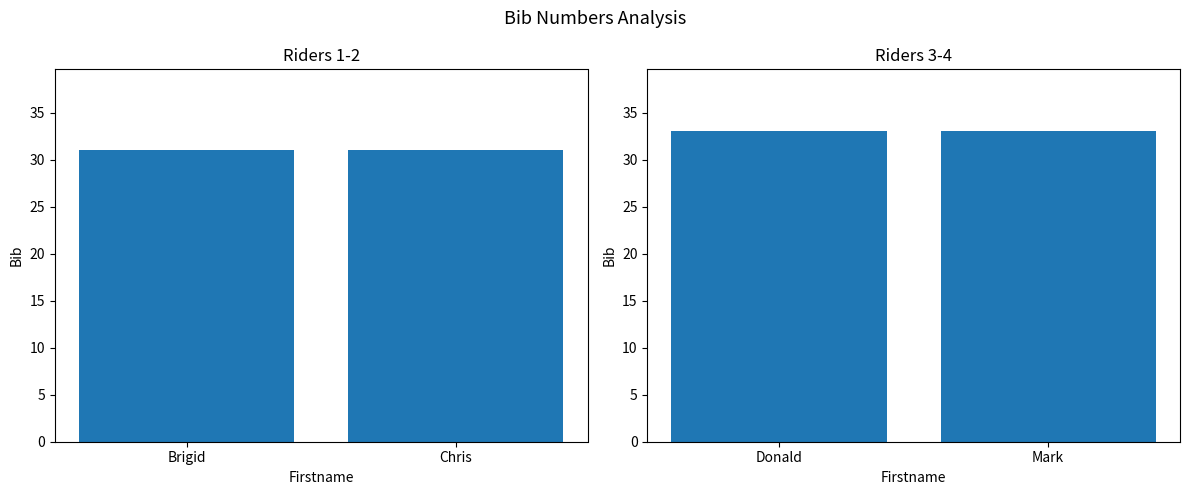

What is the value of the 4th bar from the left?

33